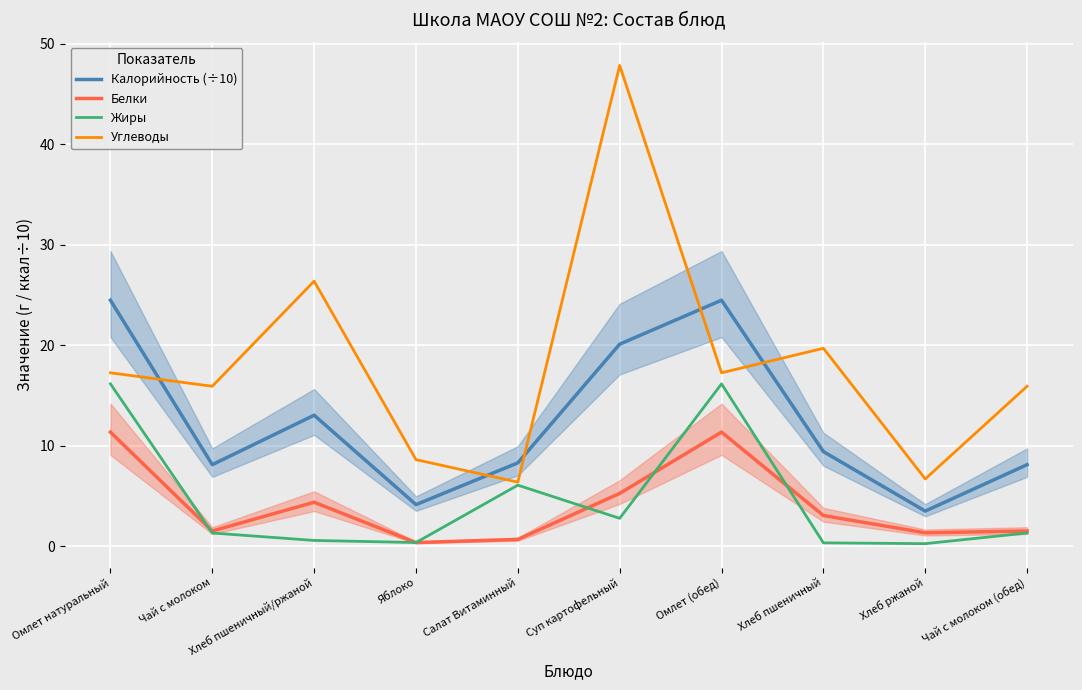

What is the spread (max minus min) of values at Омлет (обед)?

13.1